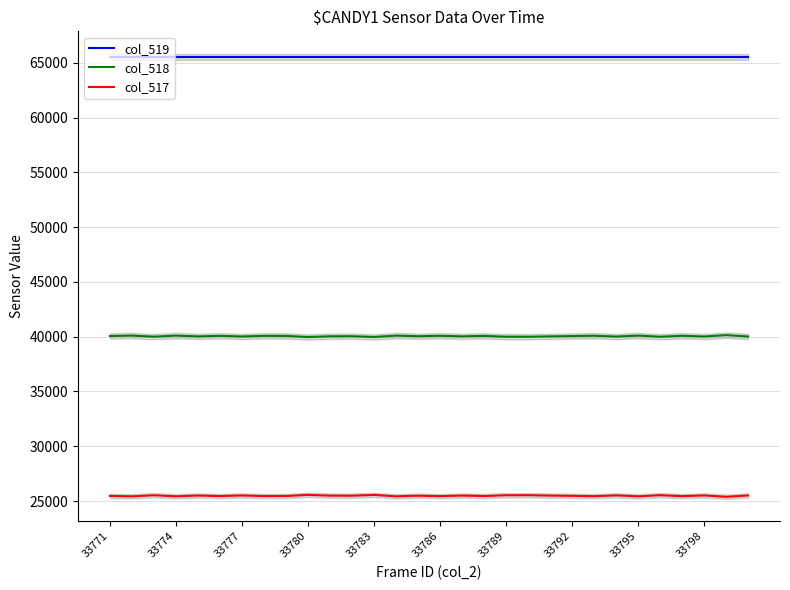

Is it true that col_518 equals 11392 at 33777?

False